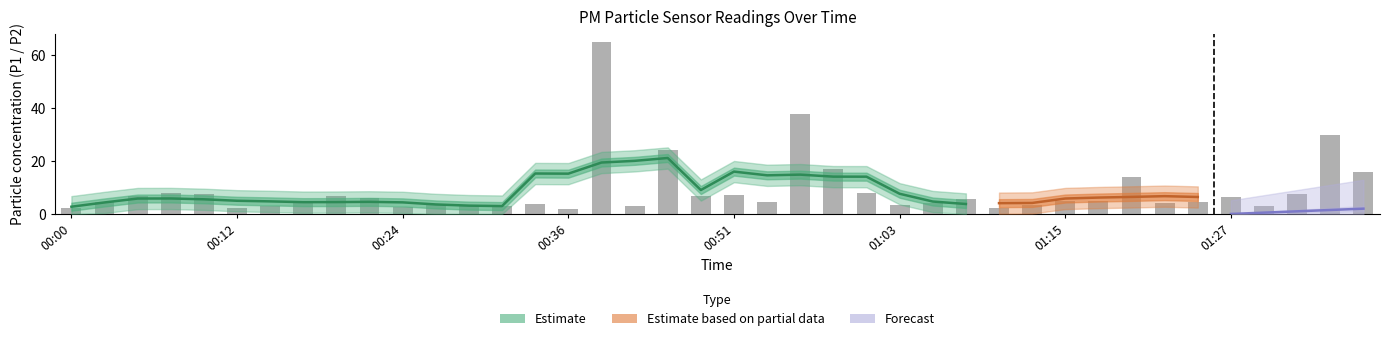

Where does the data first go above 4?

00:02